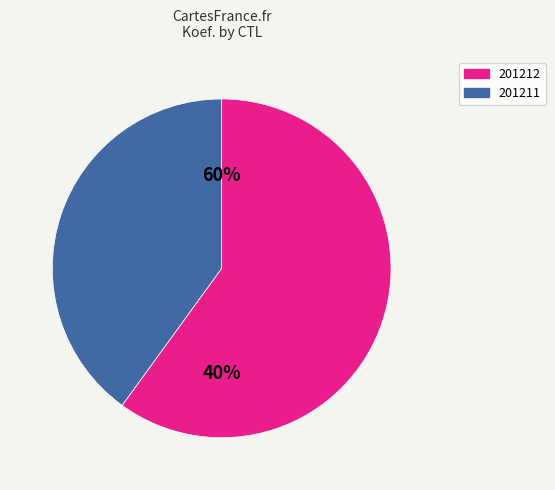

Is 201212 the majority of the pie?

Yes